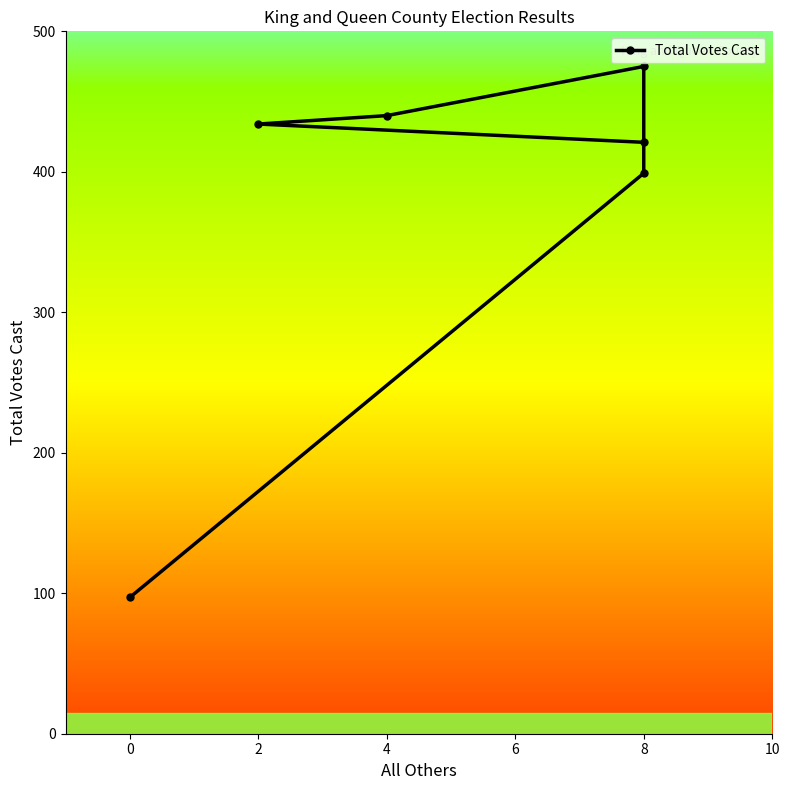

How many points are higher than both their immediate neighbors (excluding endpoints)?

1